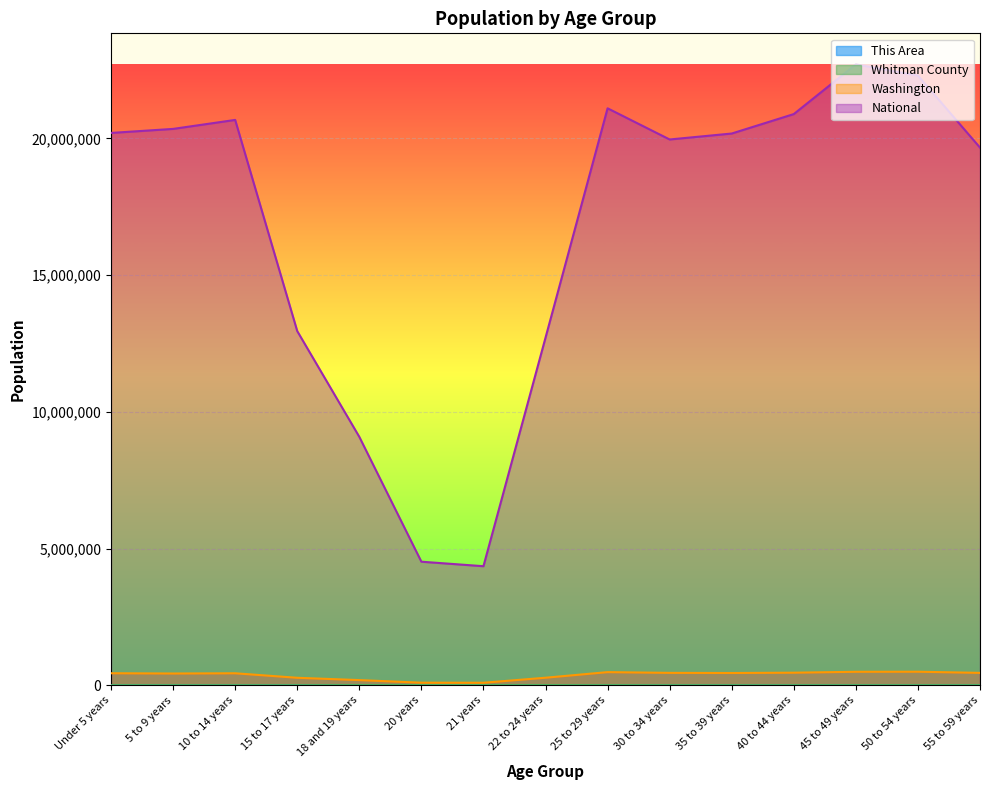

What is the total value across all series at 25 to 29 years?

21586132